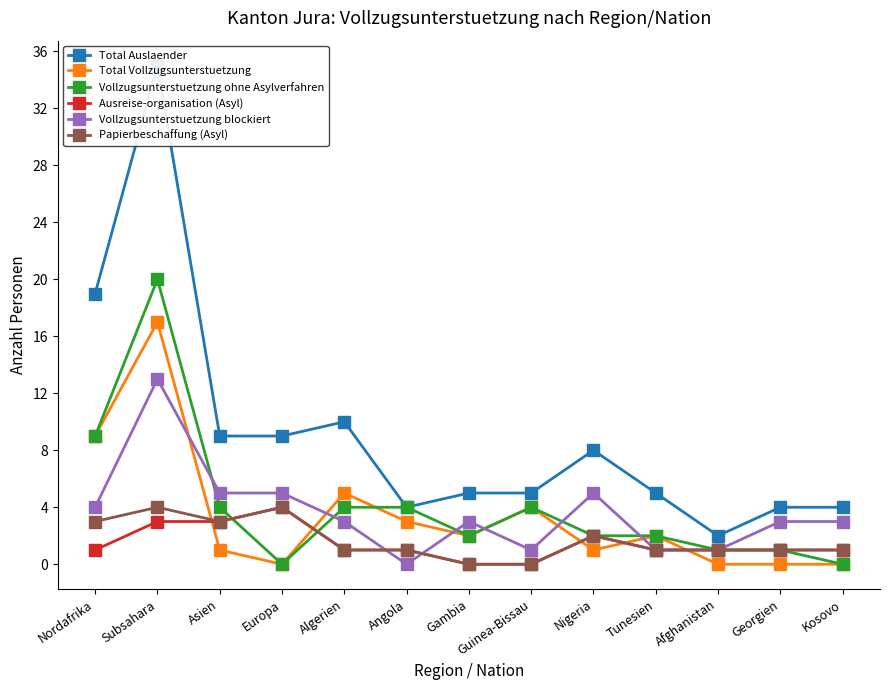

Is it true that Vollzugsunterstuetzung ohne Asylverfahren equals 4 at Asien?

True